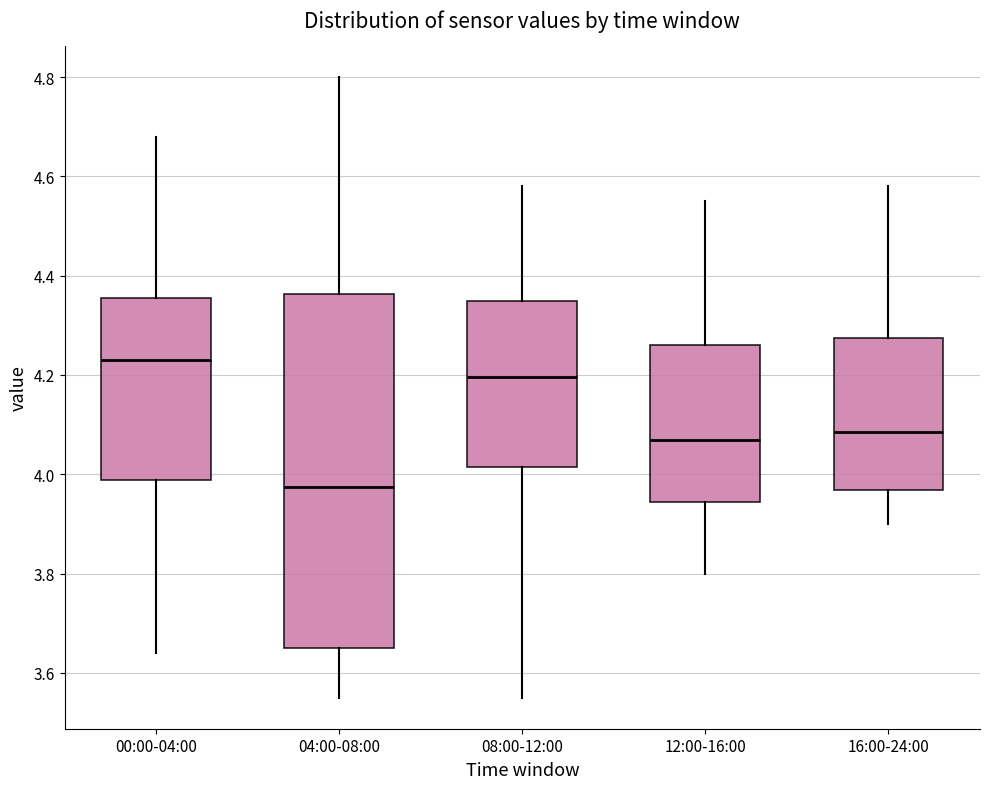

Reading left to right, read every box against the y-axis: the position of its median line, the range the box covers, and the ends of its whiskers. The values are not printed on the chart, so give them approximately, as read against the axis.

00:00-04:00: median 4.24, box 3.98 to 4.36, whiskers 3.64 to 4.68
04:00-08:00: median 3.98, box 3.66 to 4.36, whiskers 3.56 to 4.80
08:00-12:00: median 4.20, box 4.02 to 4.36, whiskers 3.56 to 4.58
12:00-16:00: median 4.08, box 3.94 to 4.26, whiskers 3.80 to 4.56
16:00-24:00: median 4.08, box 3.96 to 4.28, whiskers 3.90 to 4.58